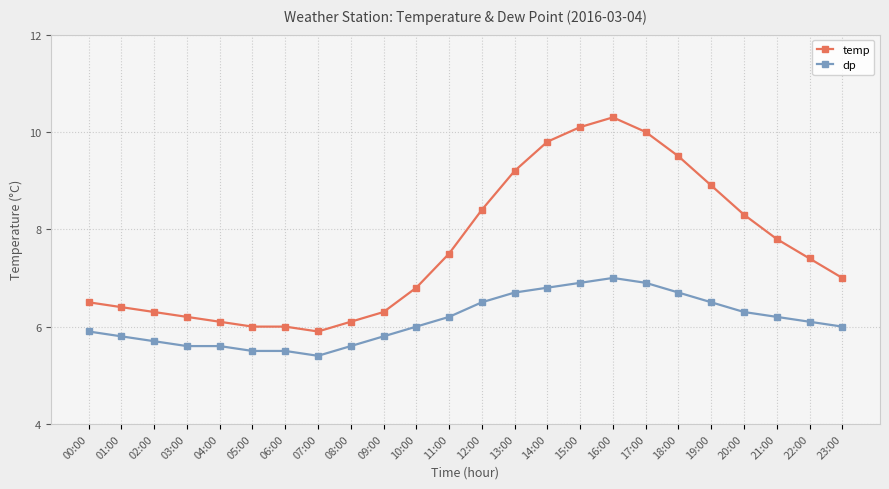

List the series in order of their overall mean, lowest first.

dp, temp